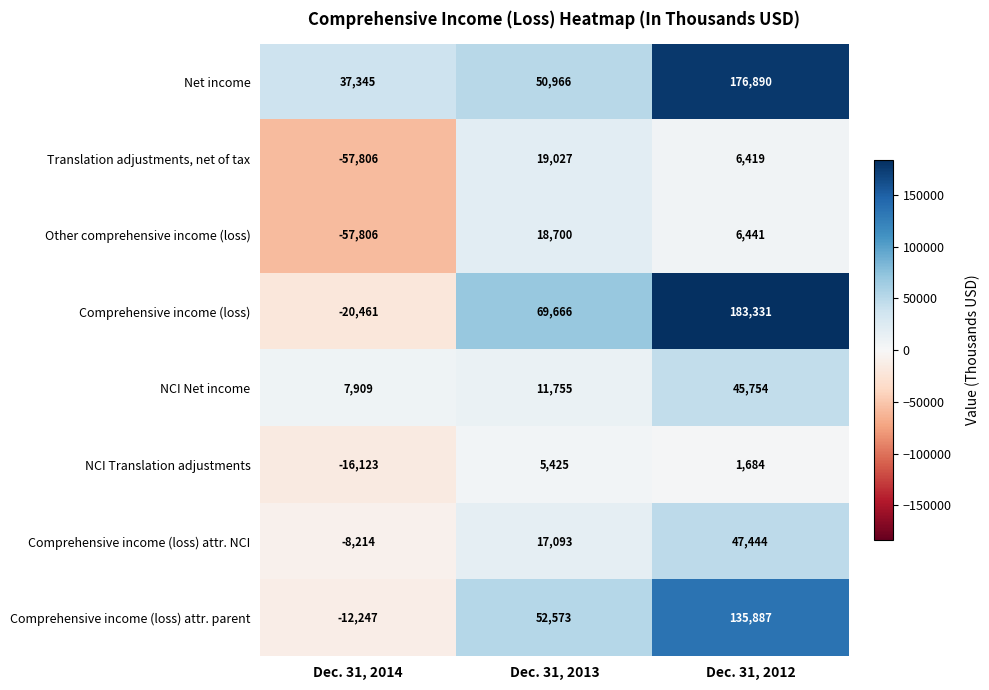

How many Comprehensive income (loss) values are between -20461 and 183331?

3